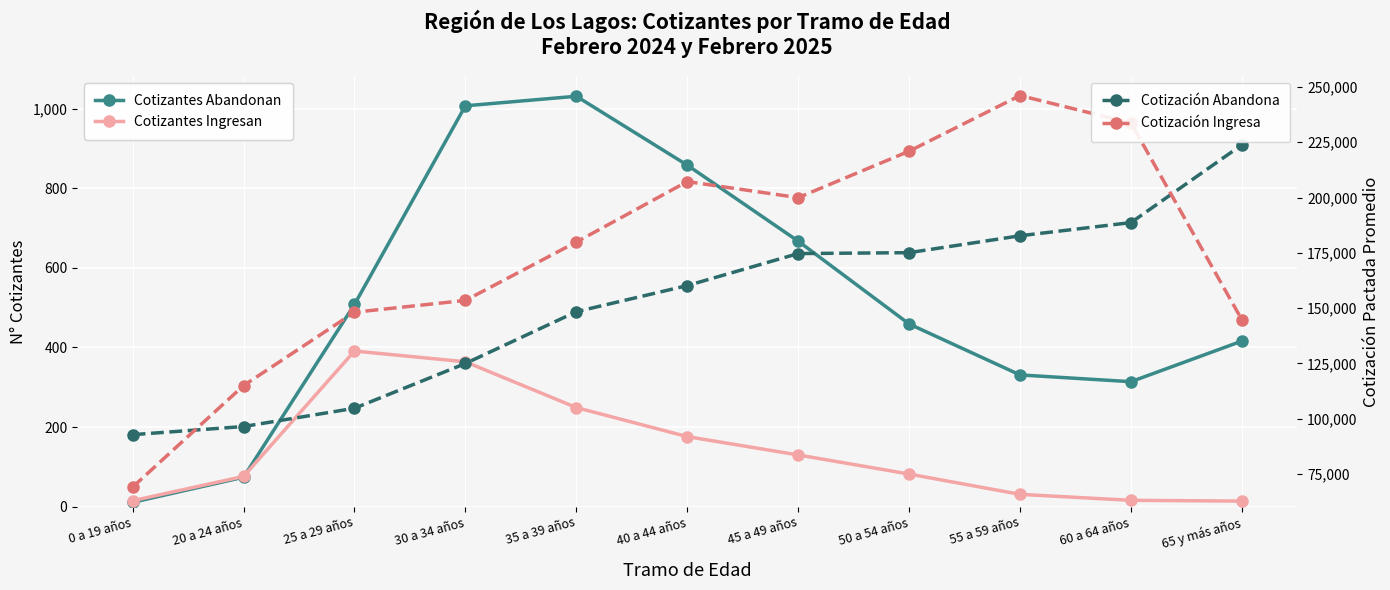

True or false: Cotizantes Abandonan (Total) and Cotización Pactada Ingresan cross at least once.

False